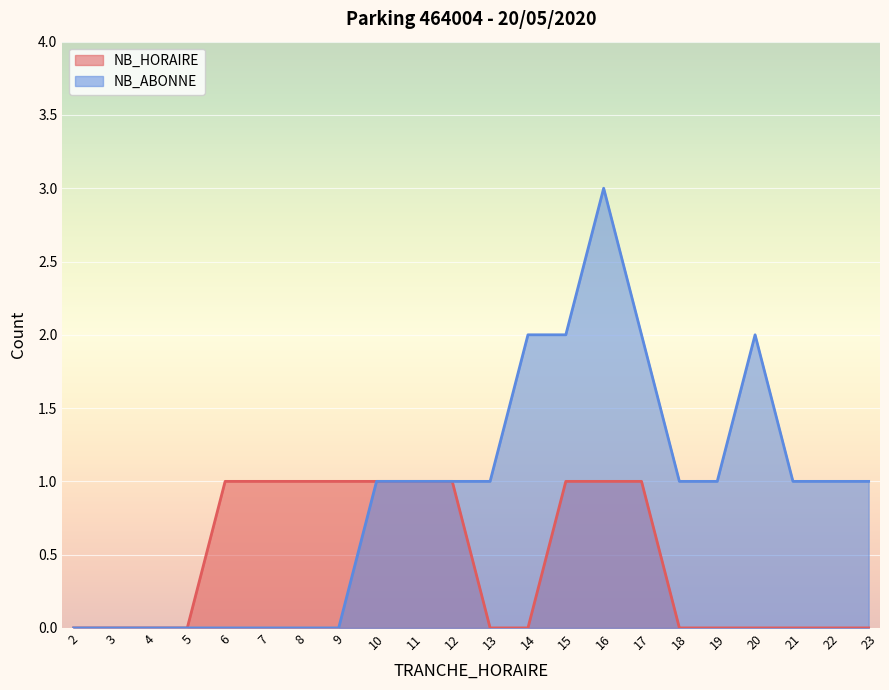

In NB_ABONNE, how many points are higher than both neighbors (excluding endpoints)?

2